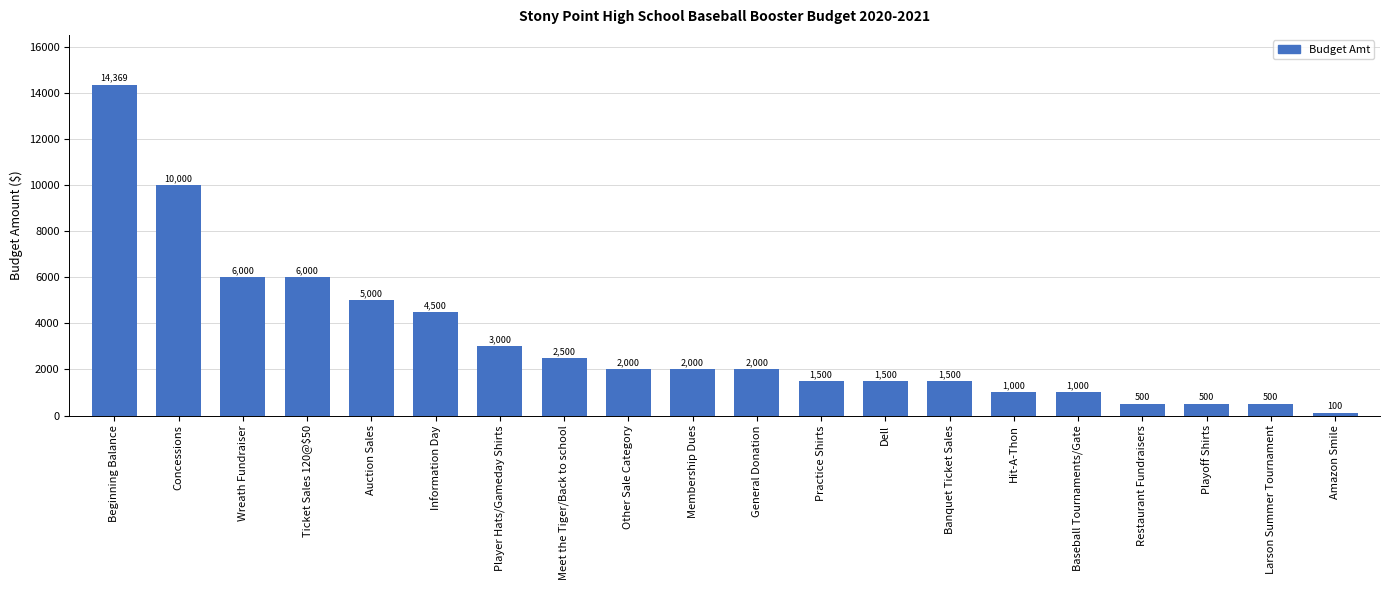

At which category does the chart reach its peak across all series?

Beginning Balance